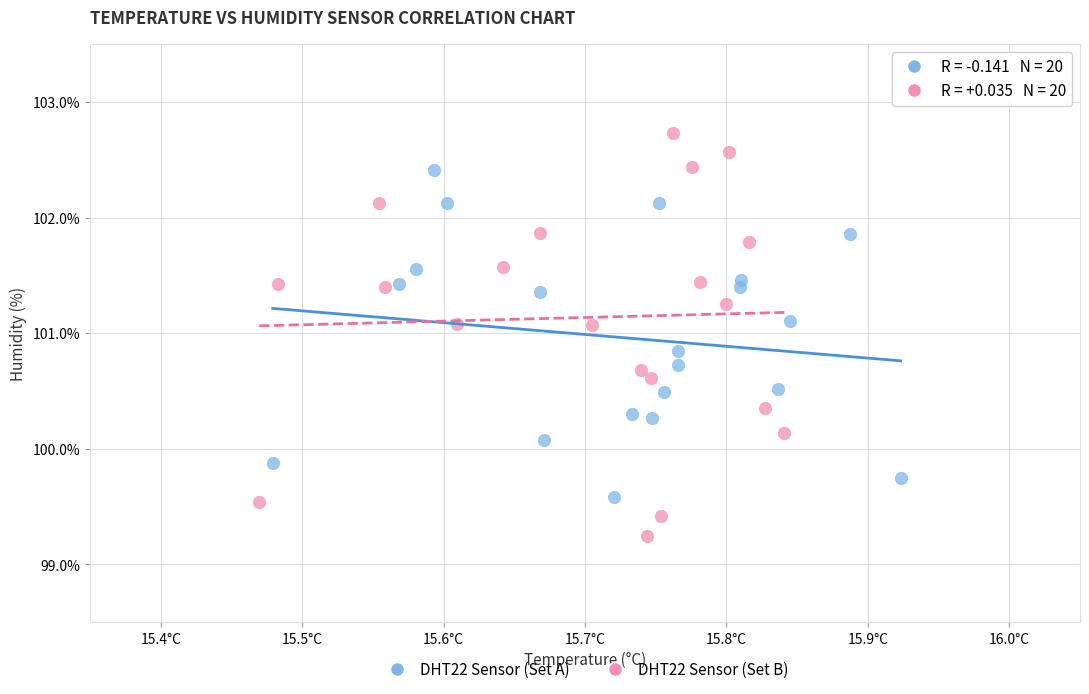

Which series reaches the maximum Y coordinate?

DHT22 Sensor (Set B)